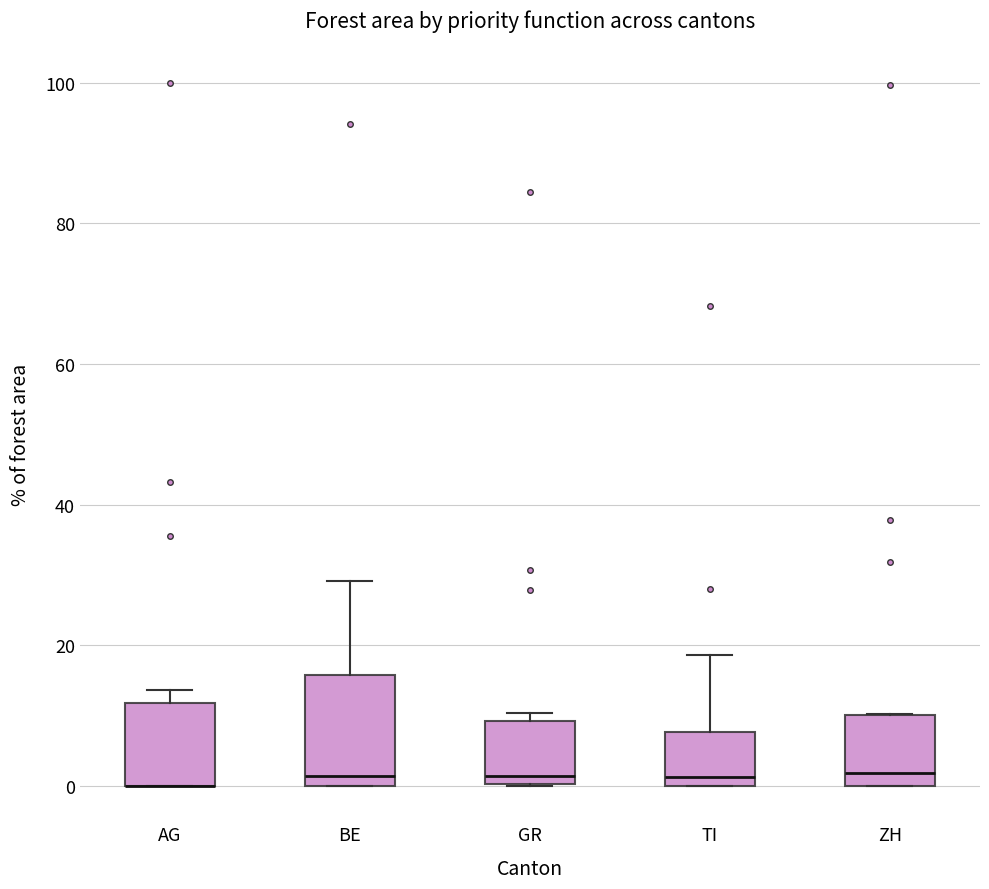

Where is the upper edge of the box for BE on the y-axis? The values are not printed on the chart, so give them approximately, as read against the axis.

16